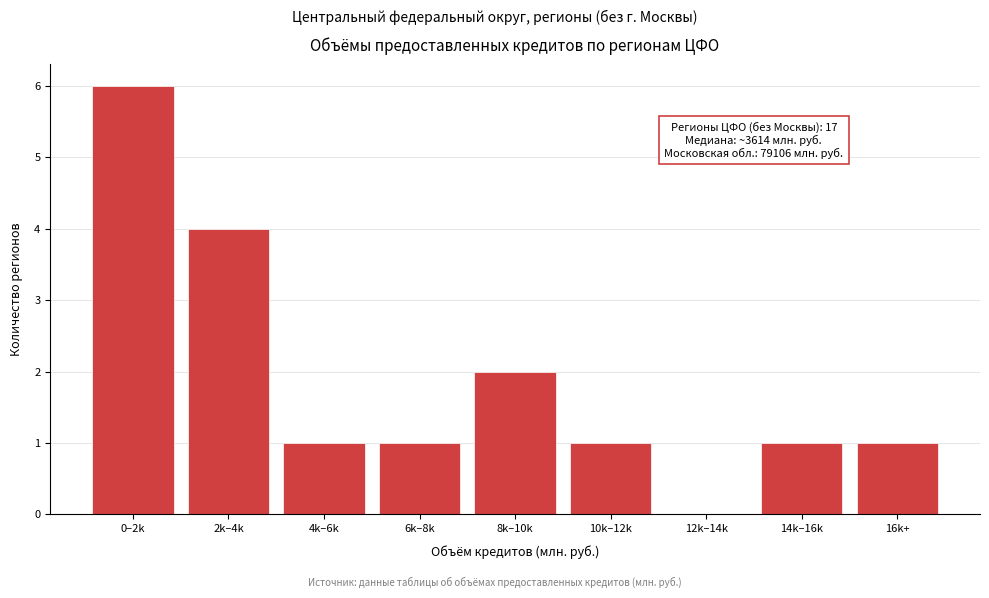

Reading left to right, transcribe all the data shown in this chart.

0–2k=6	2k–4k=4	4k–6k=1	6k–8k=1	8k–10k=2	10k–12k=1	12k–14k=0	14k–16k=1	16k+=1